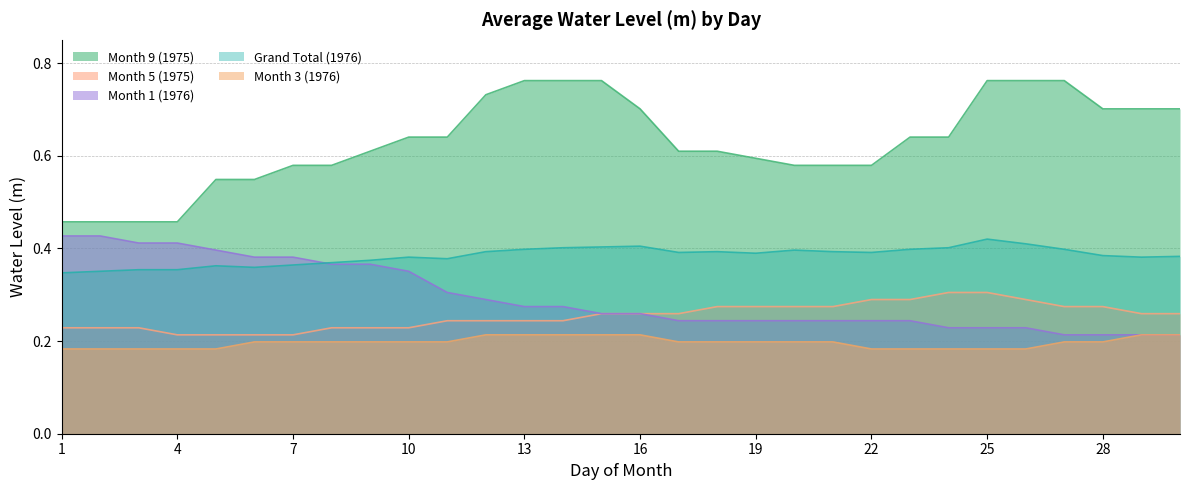

Reading left to right, transcribe all the data shown in this chart.

Month 9 (1975): 0.5	0.5	0.5	0.5	0.5	0.5	0.6	0.6	0.6	0.6	0.6	0.7	0.8	0.8	0.8	0.7	0.6	0.6	0.6	0.6	0.6	0.6	0.6	0.6	0.8	0.8	0.8	0.7	0.7	0.7
Month 5 (1975): 0.2	0.2	0.2	0.2	0.2	0.2	0.2	0.2	0.2	0.2	0.2	0.2	0.2	0.2	0.3	0.3	0.3	0.3	0.3	0.3	0.3	0.3	0.3	0.3	0.3	0.3	0.3	0.3	0.3	0.3
Month 1 (1976): 0.4	0.4	0.4	0.4	0.4	0.4	0.4	0.4	0.4	0.4	0.3	0.3	0.3	0.3	0.3	0.3	0.2	0.2	0.2	0.2	0.2	0.2	0.2	0.2	0.2	0.2	0.2	0.2	0.2	0.2
Grand Total (1976): 0.3	0.4	0.4	0.4	0.4	0.4	0.4	0.4	0.4	0.4	0.4	0.4	0.4	0.4	0.4	0.4	0.4	0.4	0.4	0.4	0.4	0.4	0.4	0.4	0.4	0.4	0.4	0.4	0.4	0.4
Month 3 (1976): 0.2	0.2	0.2	0.2	0.2	0.2	0.2	0.2	0.2	0.2	0.2	0.2	0.2	0.2	0.2	0.2	0.2	0.2	0.2	0.2	0.2	0.2	0.2	0.2	0.2	0.2	0.2	0.2	0.2	0.2